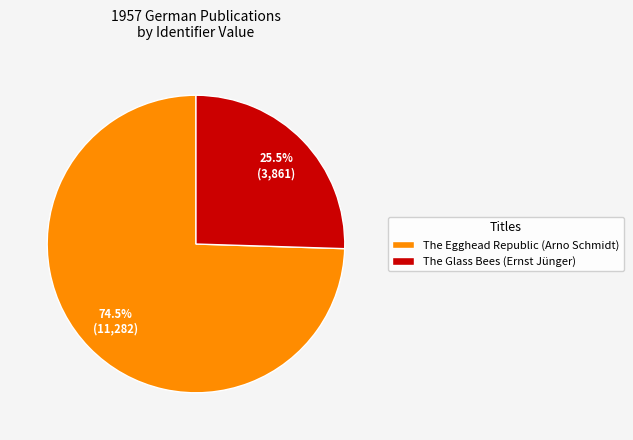

To the nearest percent, what is the difference between the The Egghead Republic (Arno Schmidt) and The Glass Bees (Ernst Jünger) slice percentages?

49%